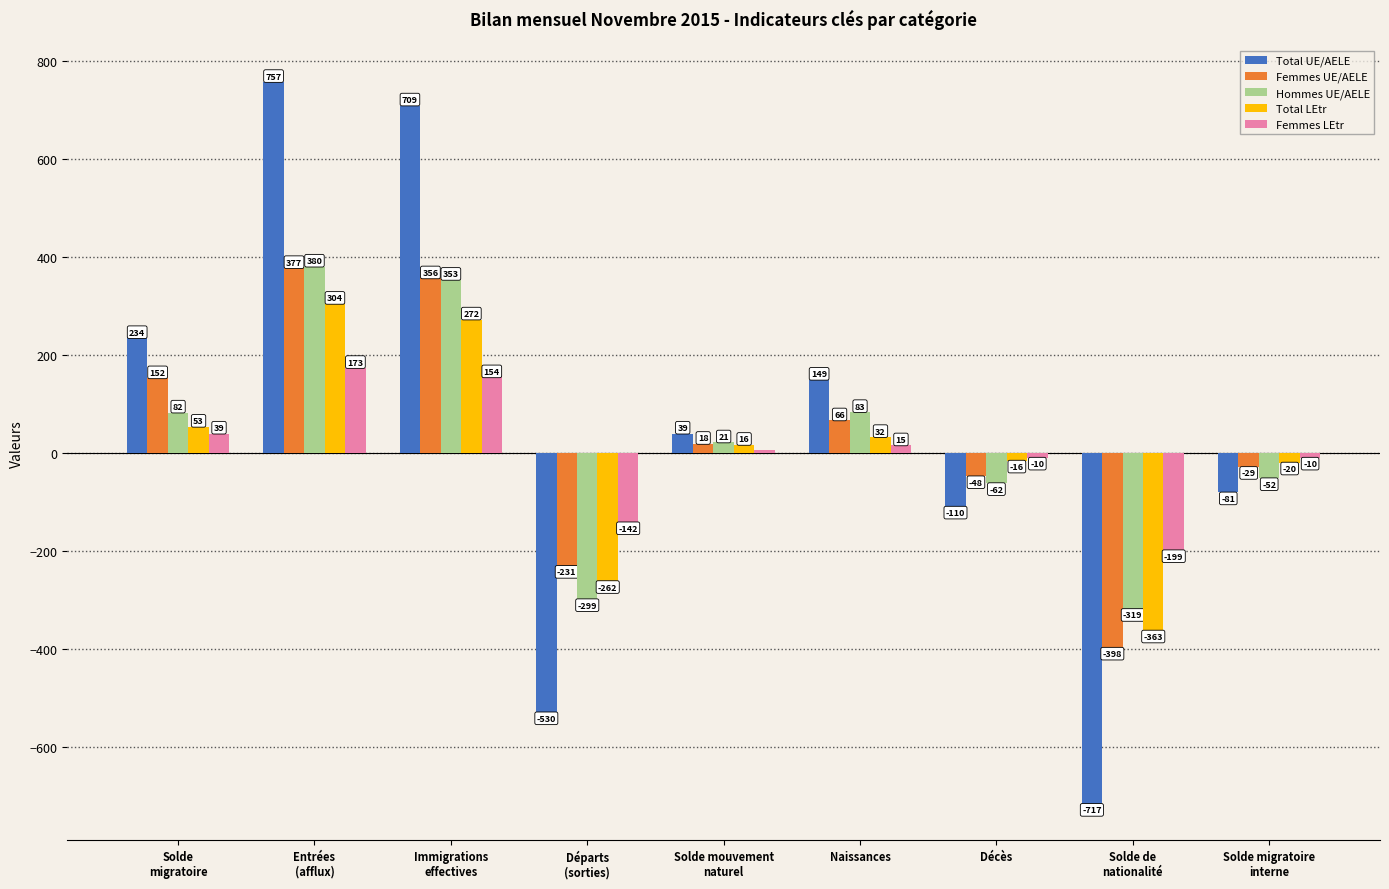

What is the difference between the Total LEtr values at Départs
(sorties) and Solde
migratoire?

315